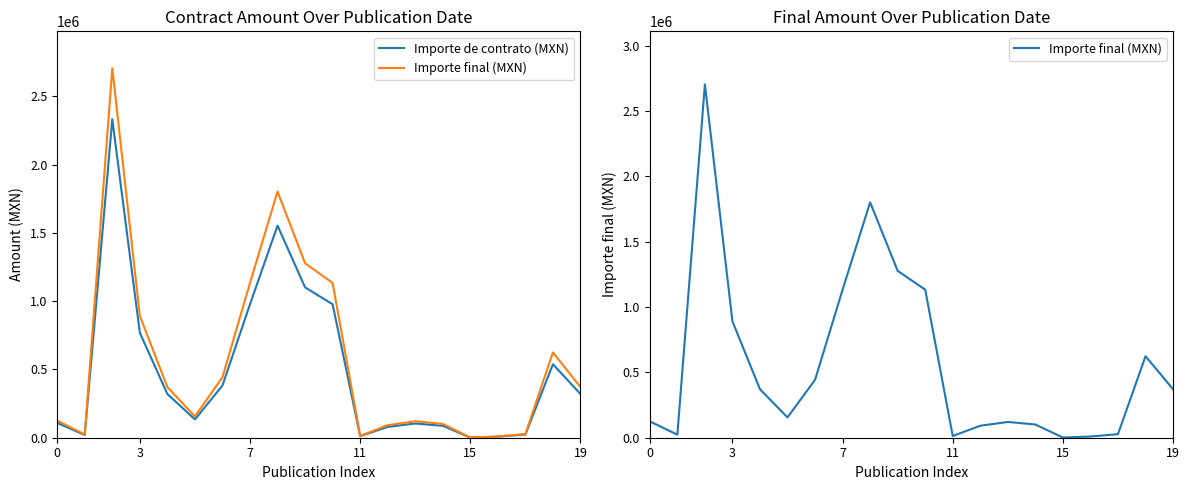

True or false: Importe final (MXN) and Importe de contrato (MXN) intersect in this chart.

False